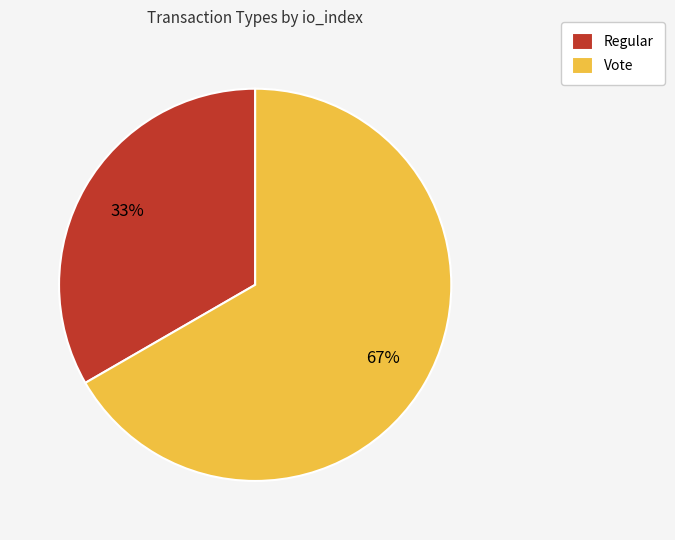

To the nearest percent, what percentage of the pie is Regular?

33%